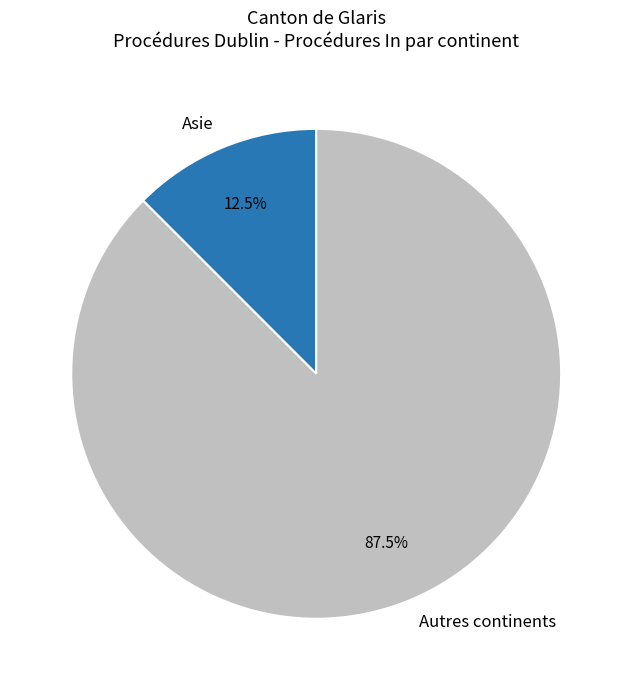

Does any single category account for the majority?

Yes